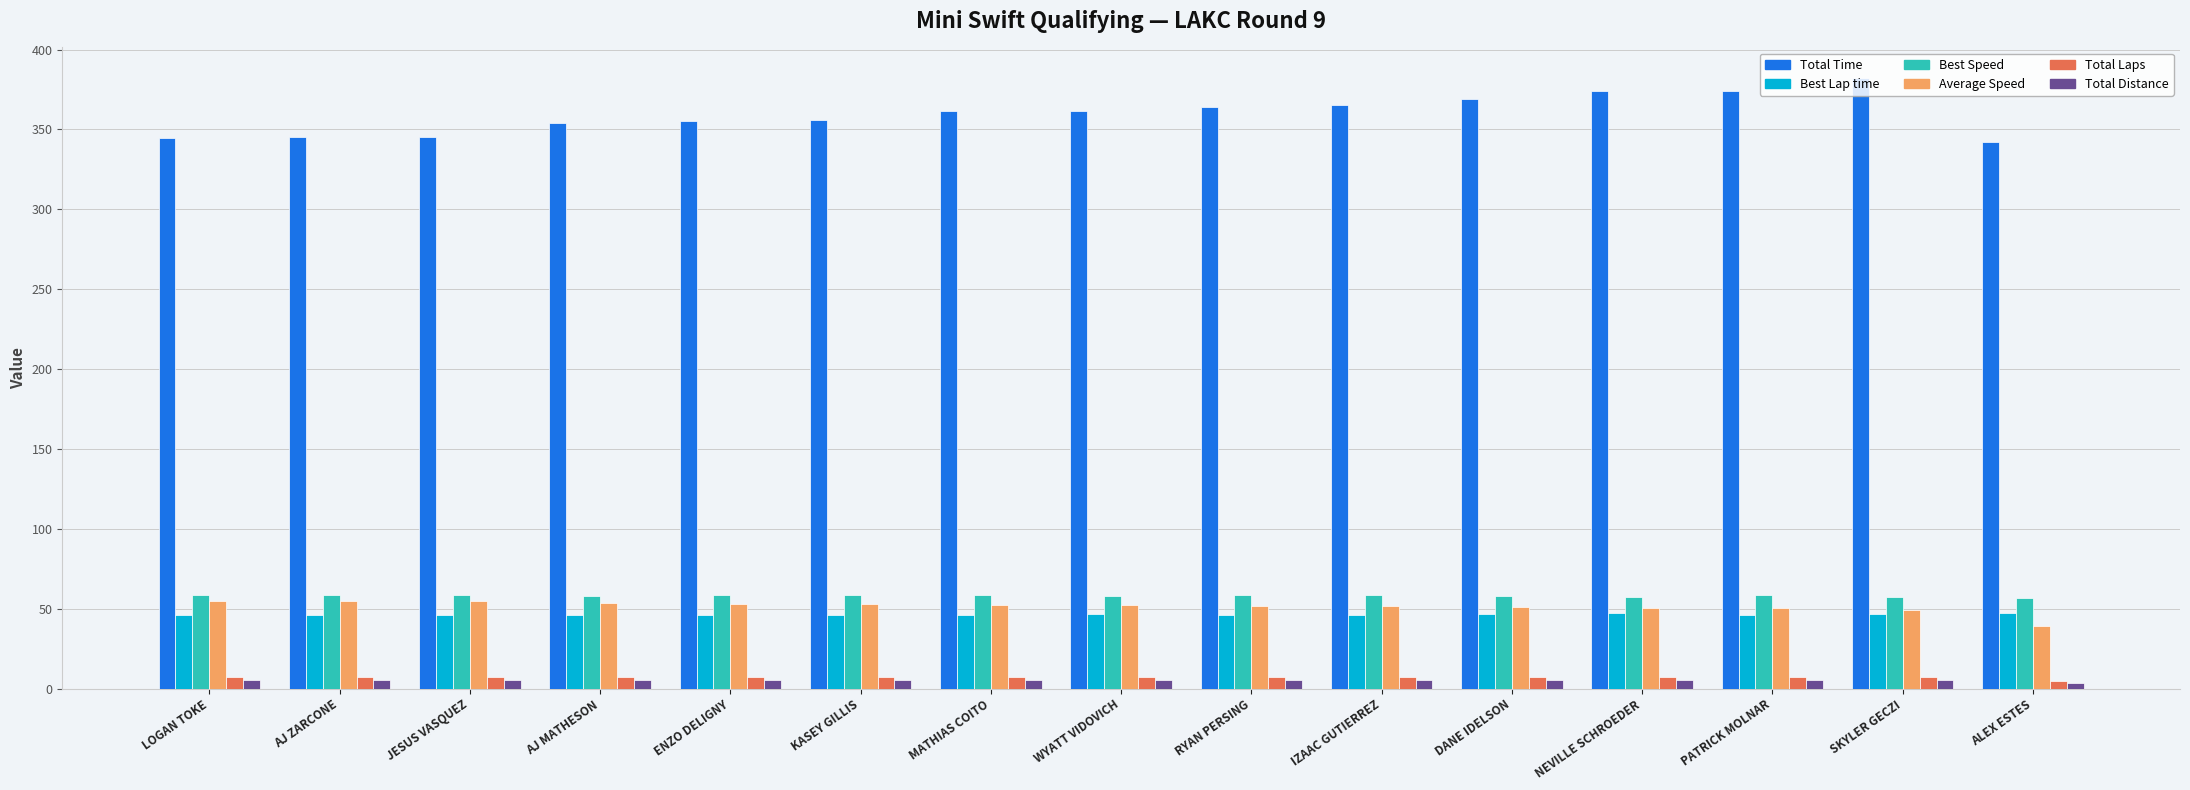

What is the highest value of the Average Speed series?

54.8